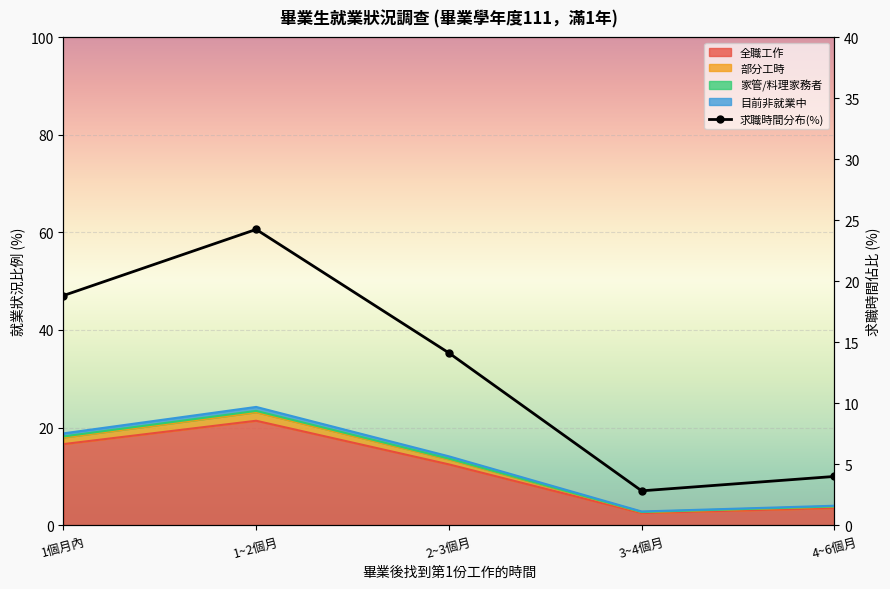

Is it true that the value at 4~6個月 is 2.7?

False